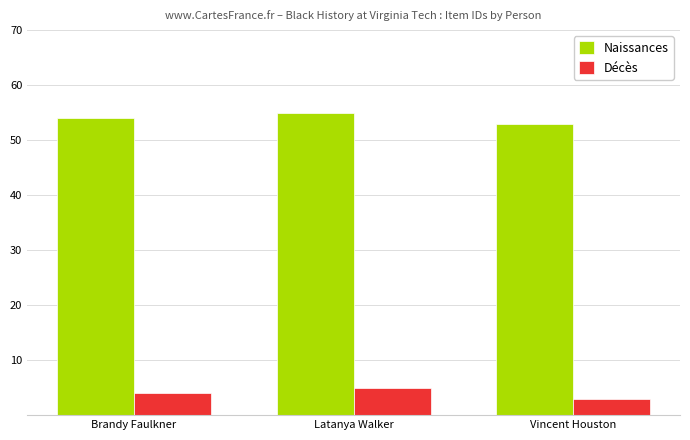

Rank the series by their maximum value, from lowest to highest.

Décès, Naissances